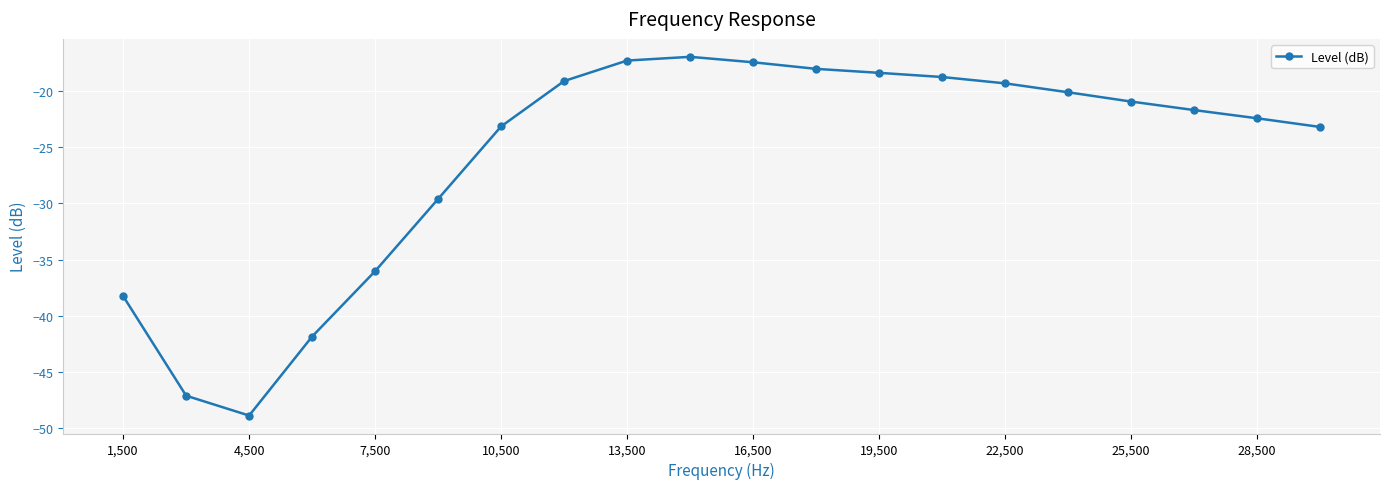

What is the difference between the maximum and second lowest values?

30.1